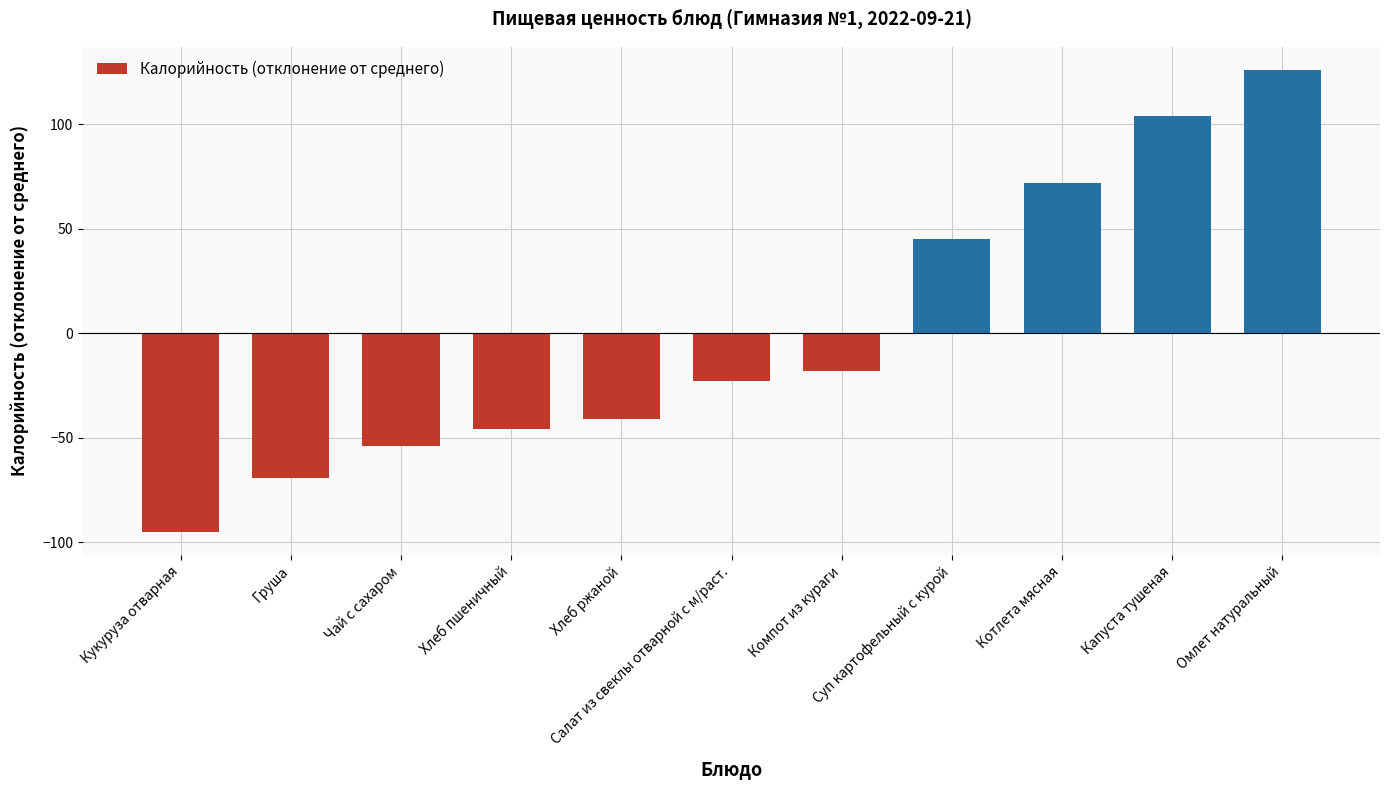

What is the difference between the second highest and second lowest values?

173.0